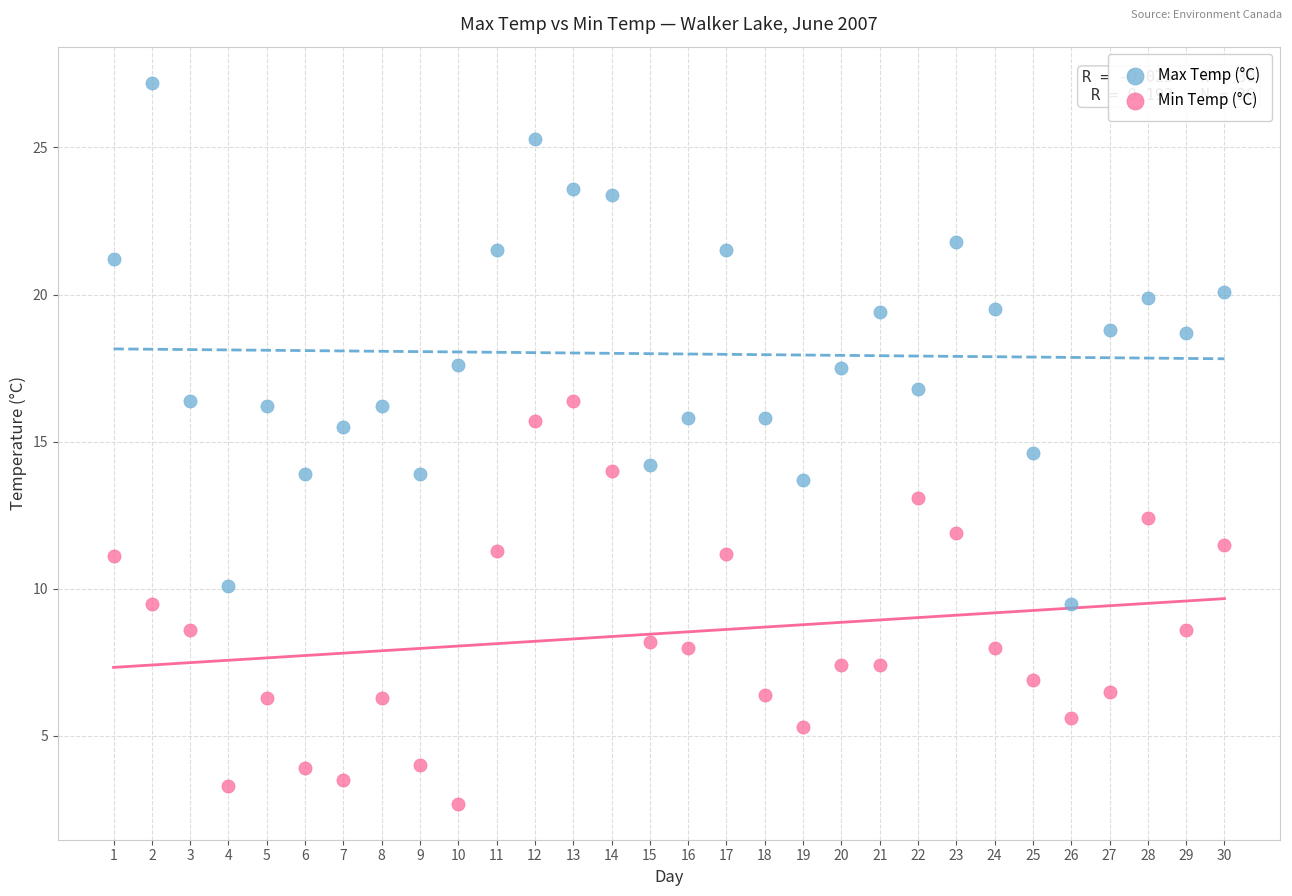

Which series has the largest Y range (max minus min)?

Max Temp (°C)